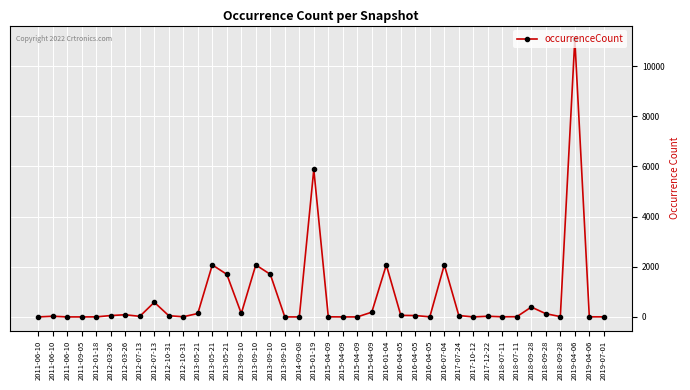

The chart shows a value of 2930 at 2015-01-19. True or false?

False